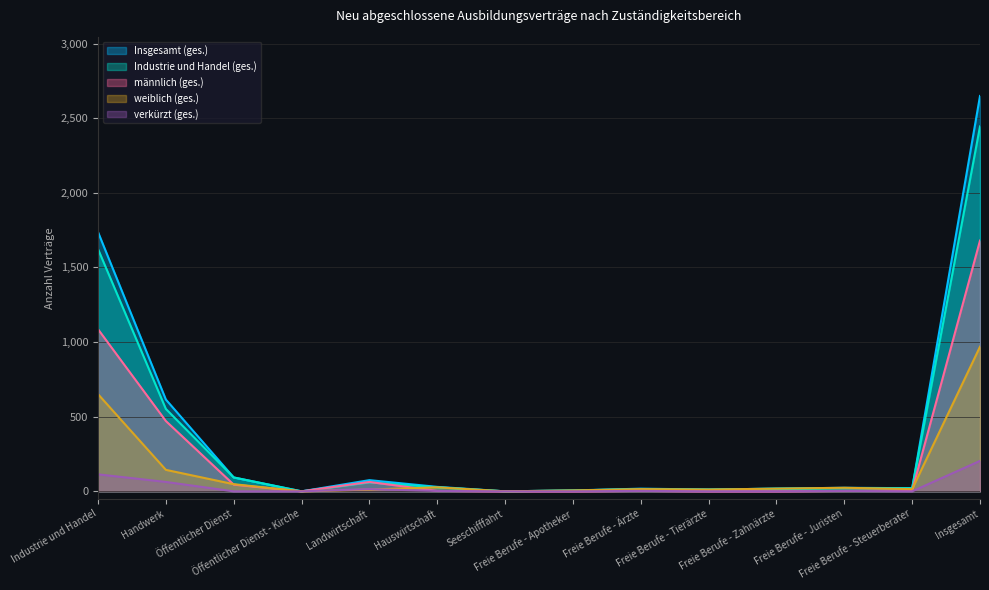

How many series are shown in this chart?

5